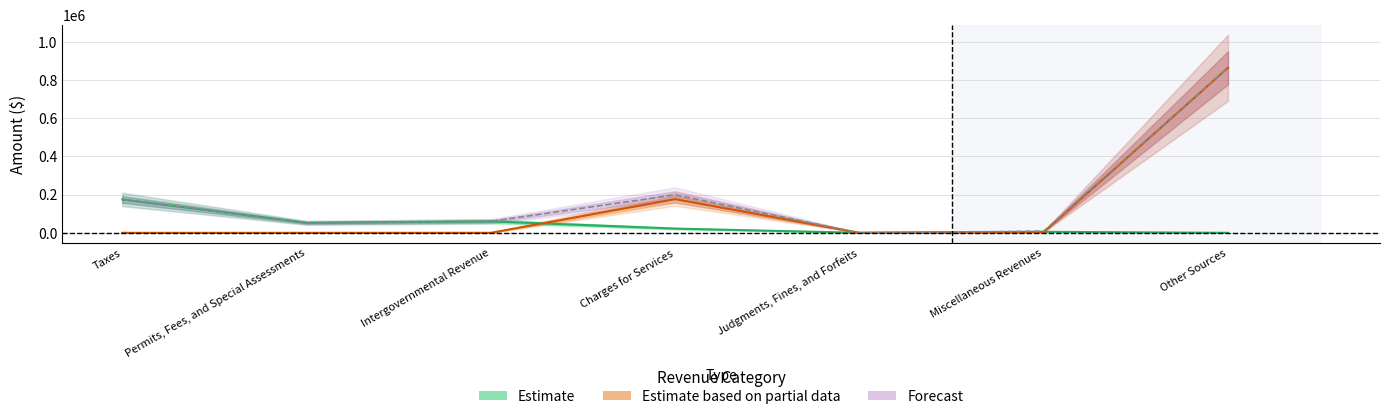

How many categories are shown in the chart?

7